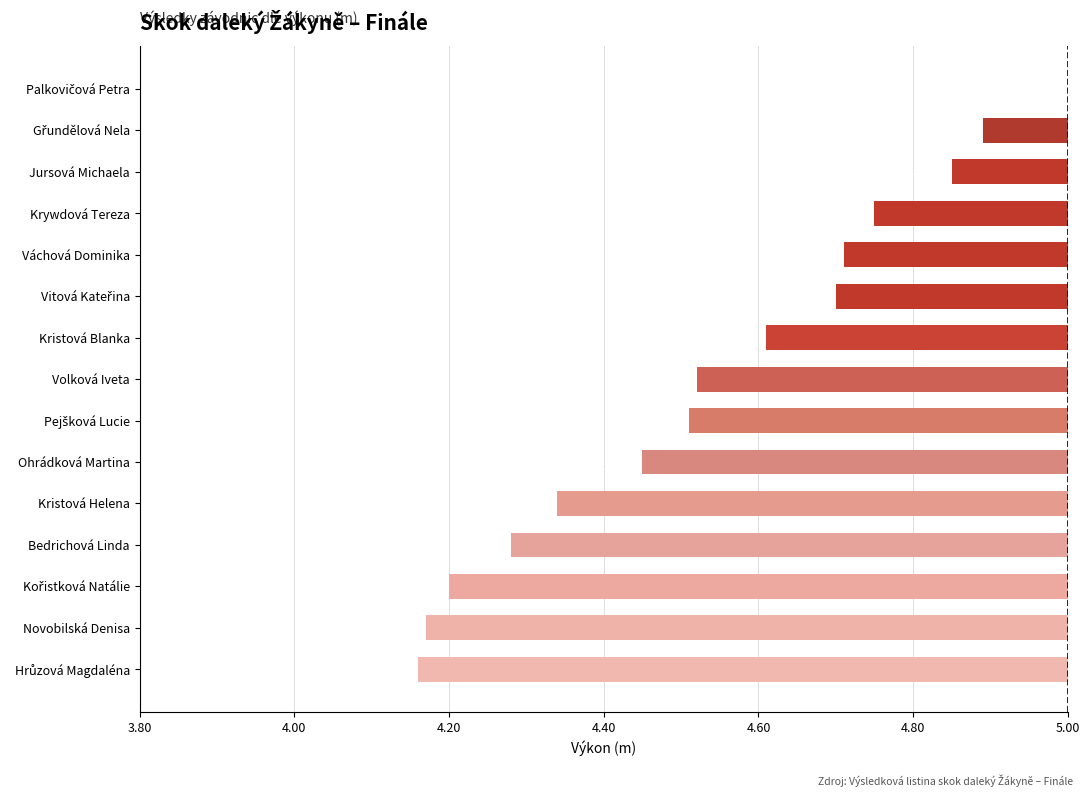

Are the bars horizontal?

Yes